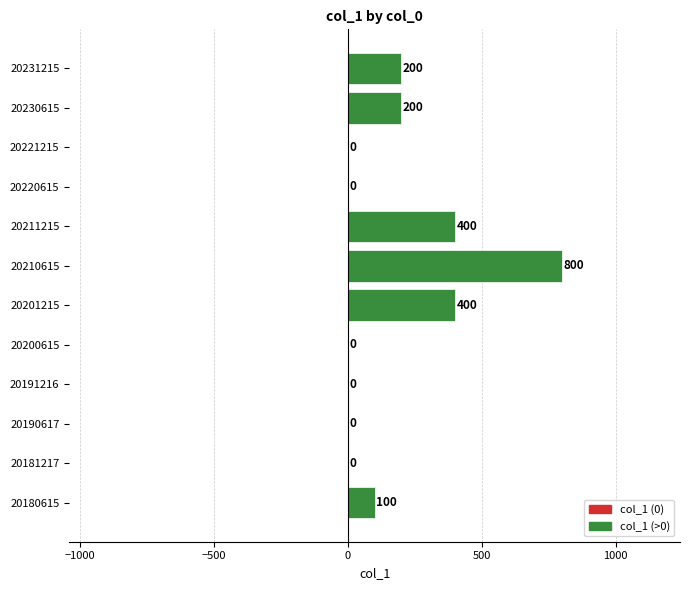

Reading bottom to top, what are all the values shown in this chart?

20180615=100	20181217=0	20190617=0	20191216=0	20200615=0	20201215=400	20210615=800	20211215=400	20220615=0	20221215=0	20230615=200	20231215=200